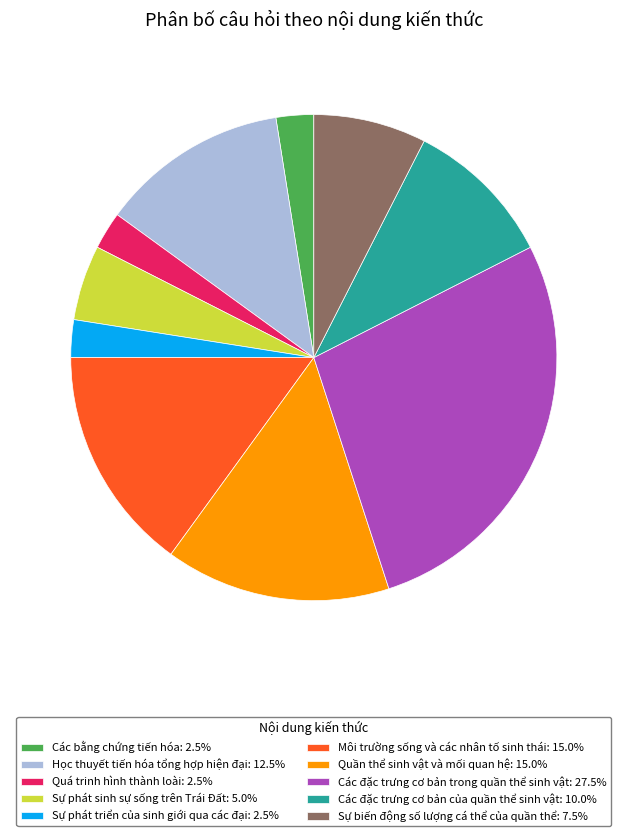

Combined, do Sự phát triển của sinh giới qua các đại: 2.5% and Các đặc trưng cơ bản trong quần thể sinh vật: 27.5% account for over 50%?

No